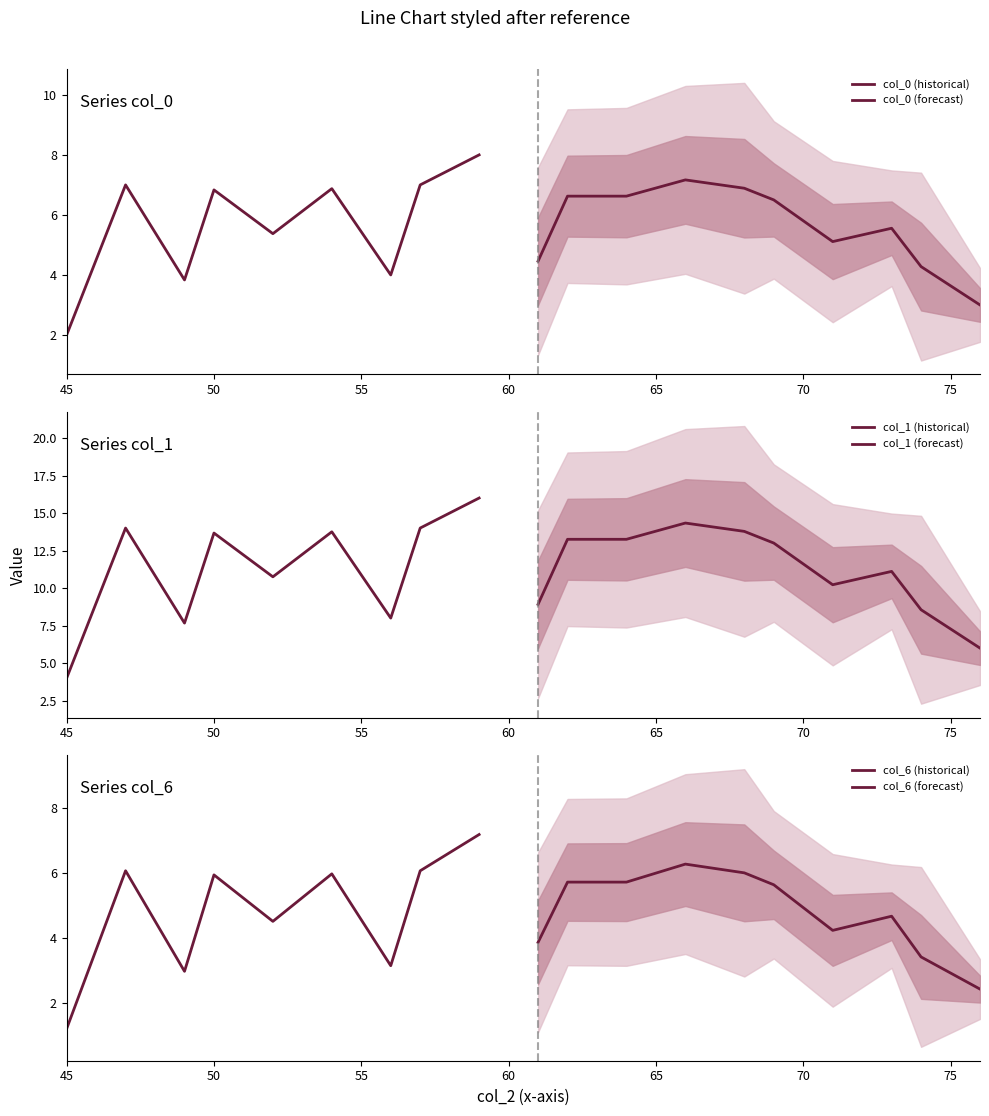

Which category has the lowest value in the col_0 series?

45